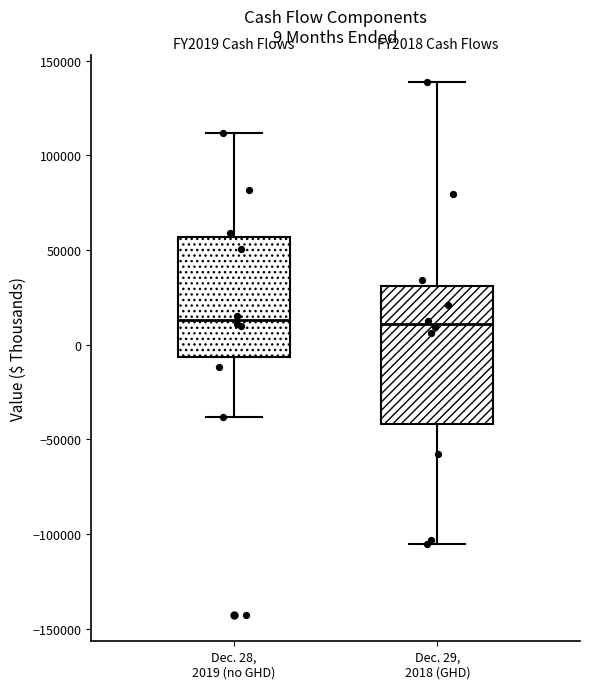

Which box is the tallest, from its lower edge to its upper edge?

Dec. 29, 2018 (GHD)